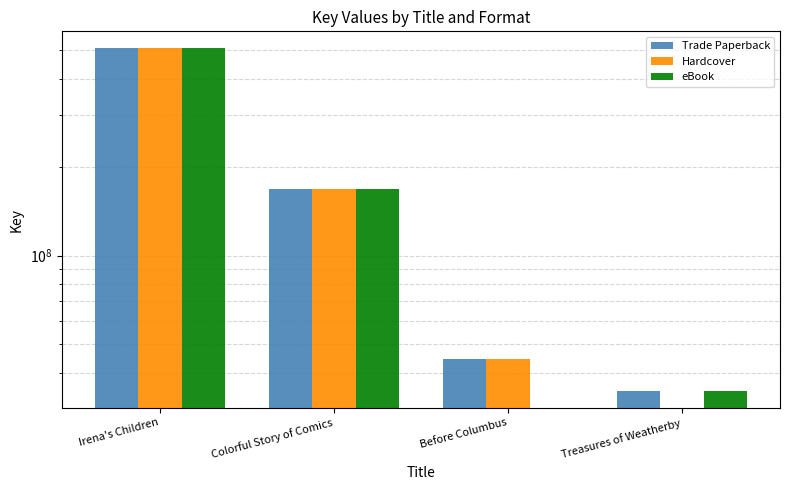

Rank the series by their maximum value, from lowest to highest.

Trade Paperback, Hardcover, eBook